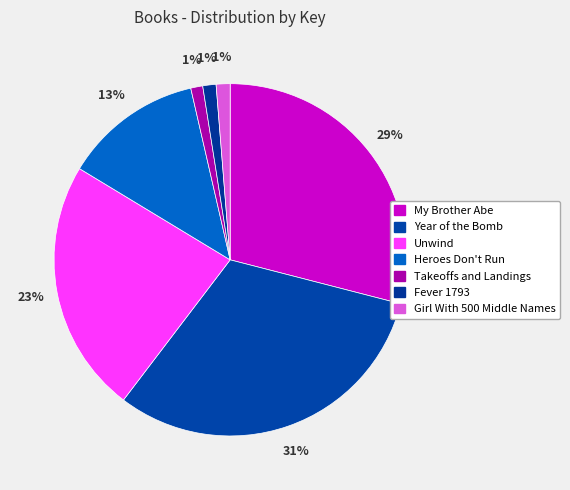

Is the sum of Fever 1793 and Takeoffs and Landings greater than half?

No